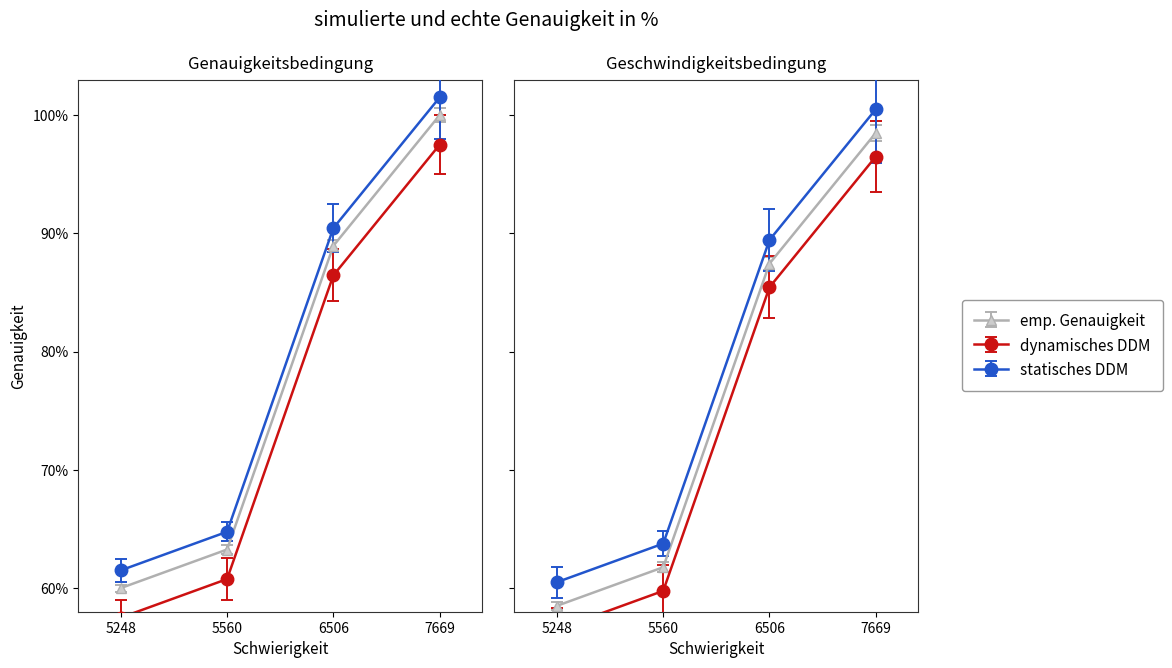

At which category is the sum across all series the highest?

7669